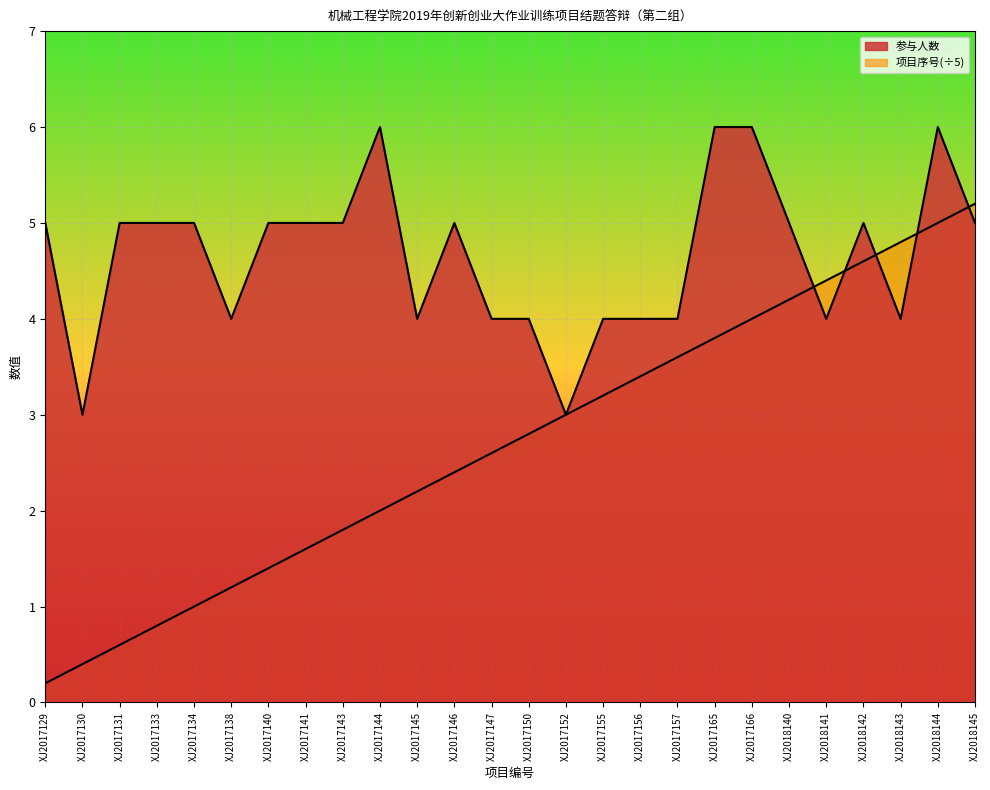

Rank the series by their maximum value, from highest to lowest.

参与人数, 项目编号序号